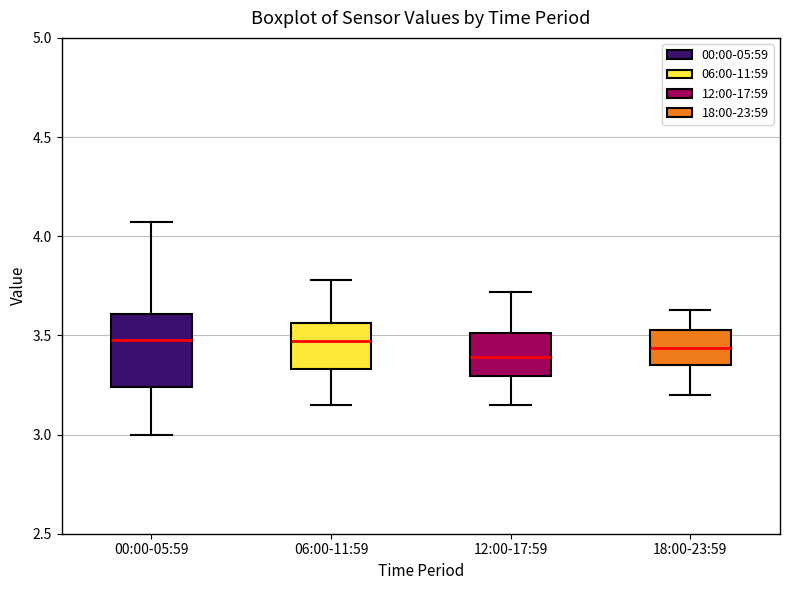

Reading left to right, transcribe this box plot: for each box, give where its median line is, the range the box spans, and where its two whiskers end, as read against the y-axis. The values are not printed on the chart, so give them approximately, as read against the axis.

00:00-05:59: median 3.50, box 3.25 to 3.60, whiskers 3.00 to 4.05
06:00-11:59: median 3.45, box 3.35 to 3.55, whiskers 3.15 to 3.80
12:00-17:59: median 3.40, box 3.30 to 3.50, whiskers 3.15 to 3.70
18:00-23:59: median 3.45, box 3.35 to 3.55, whiskers 3.20 to 3.65